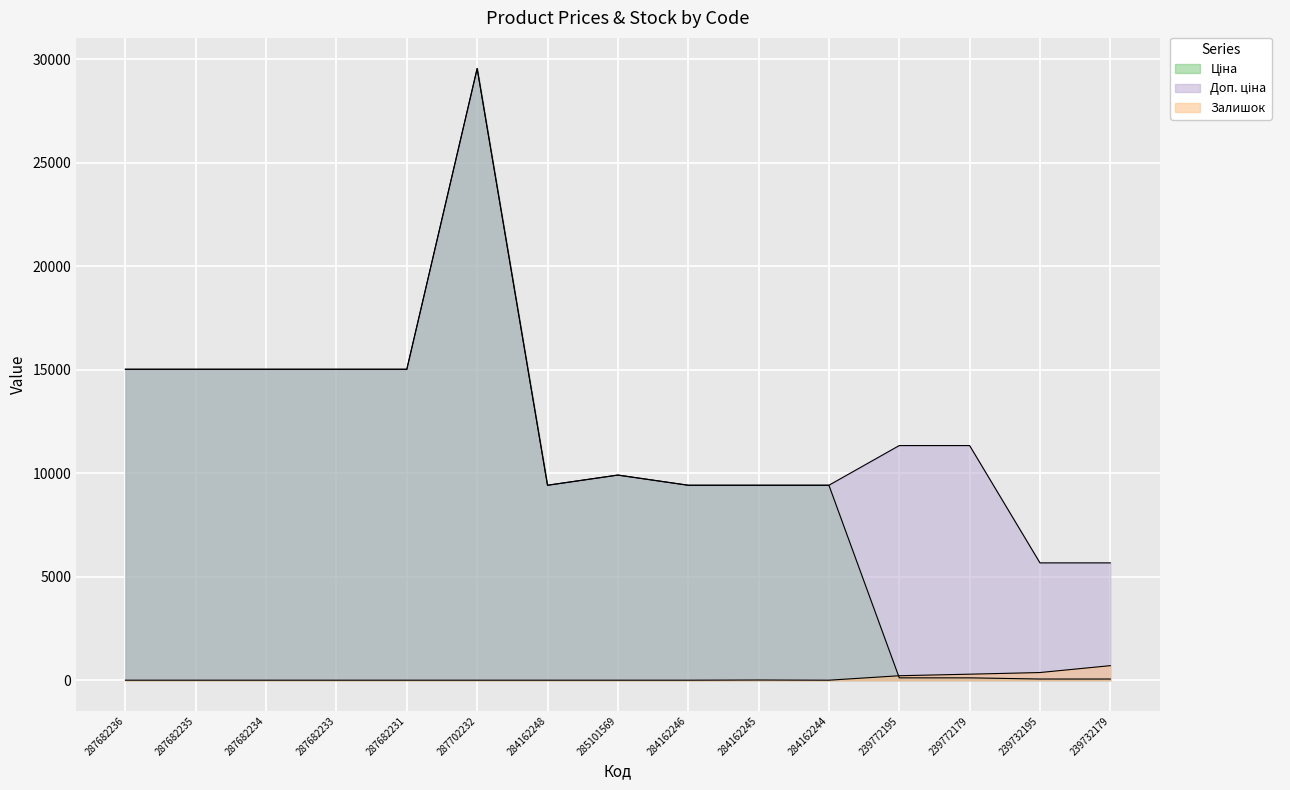

At which label does Доп. ціна reach its peak?

287702232